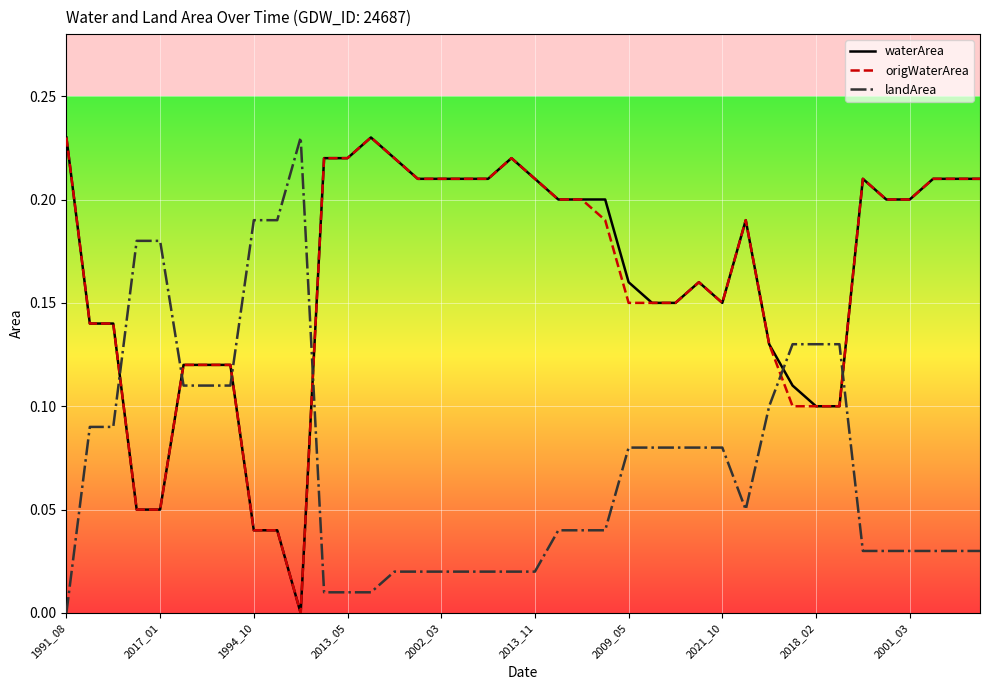

True or false: origWaterArea and landArea cross at least once.

True